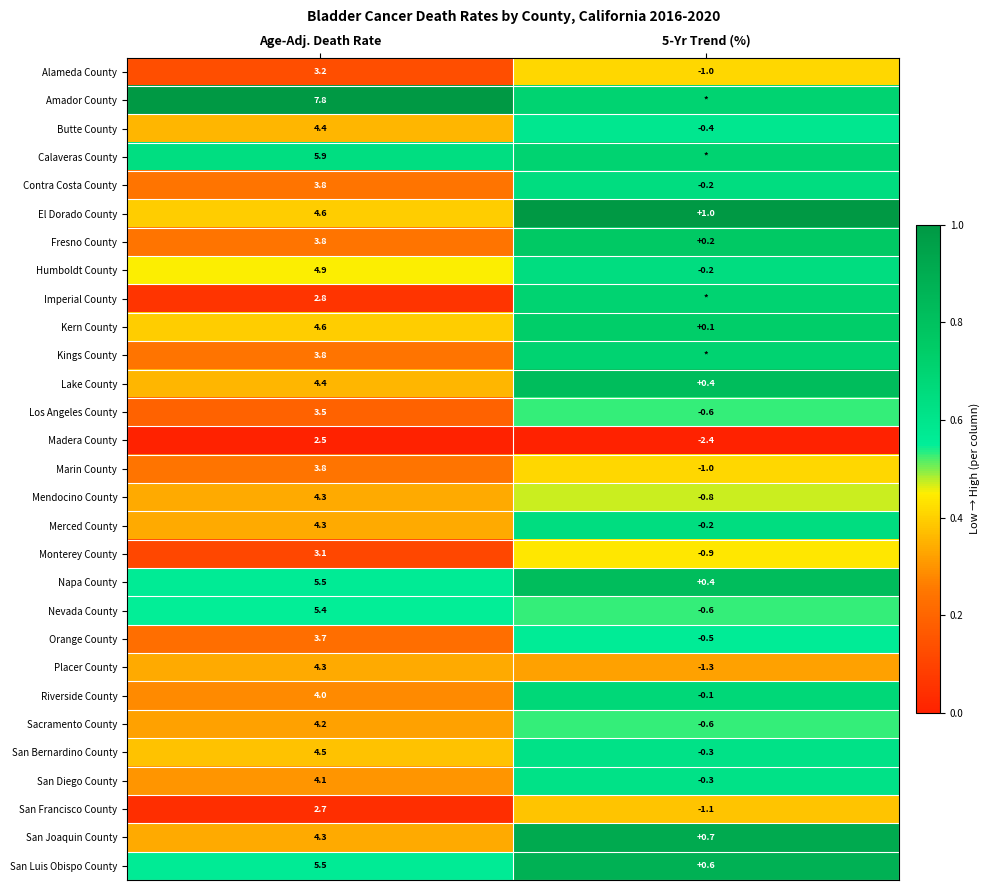

Where does the Orange County series first go above 3?

Age-Adj. Death Rate